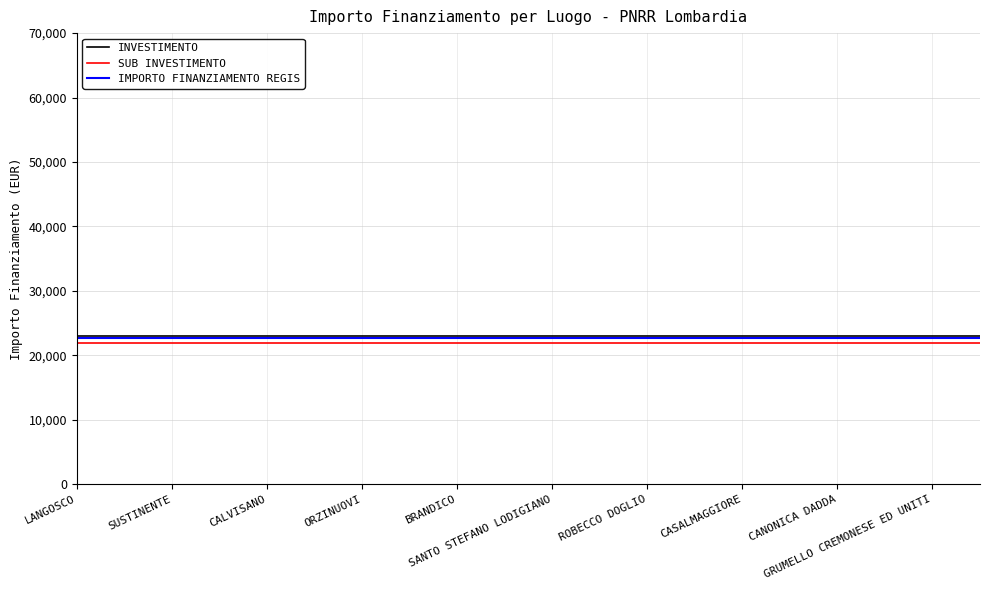

Count the number of data series in this chart.

3